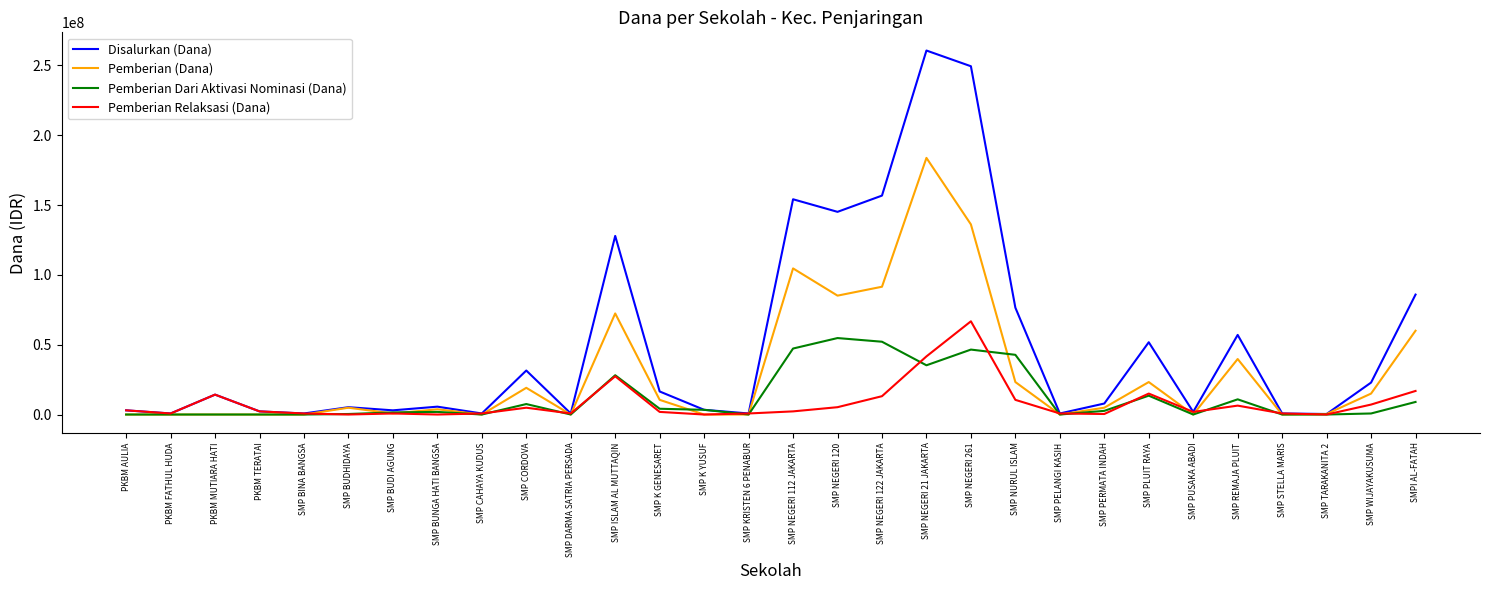

What are all the series names shown in the legend?

Disalurkan (Dana), Pemberian (Dana), Pemberian Dari Aktivasi Nominasi (Dana), Pemberian Relaksasi (Dana)